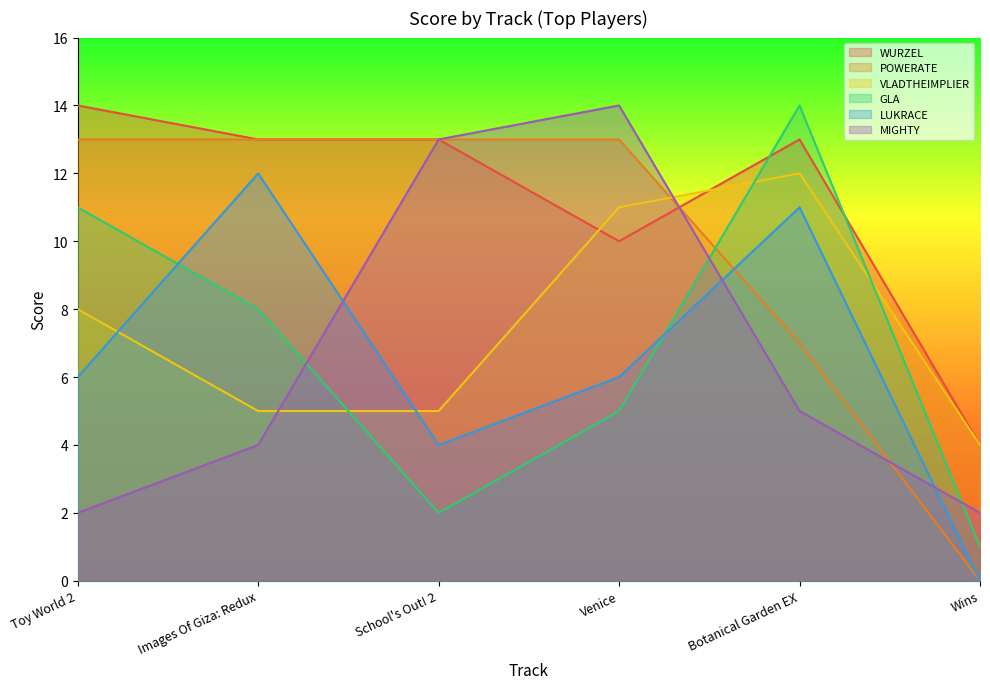

Does the chart have visible grid lines?

No